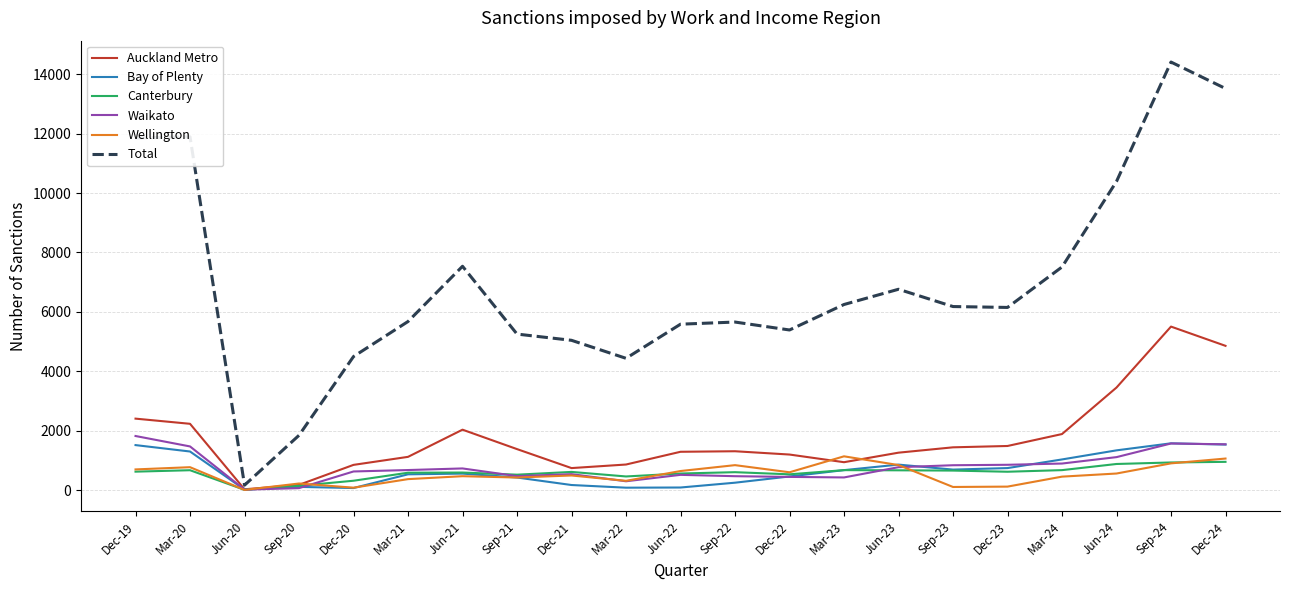

Which series ends up on top after the final intersection of Canterbury and Waikato?

Waikato